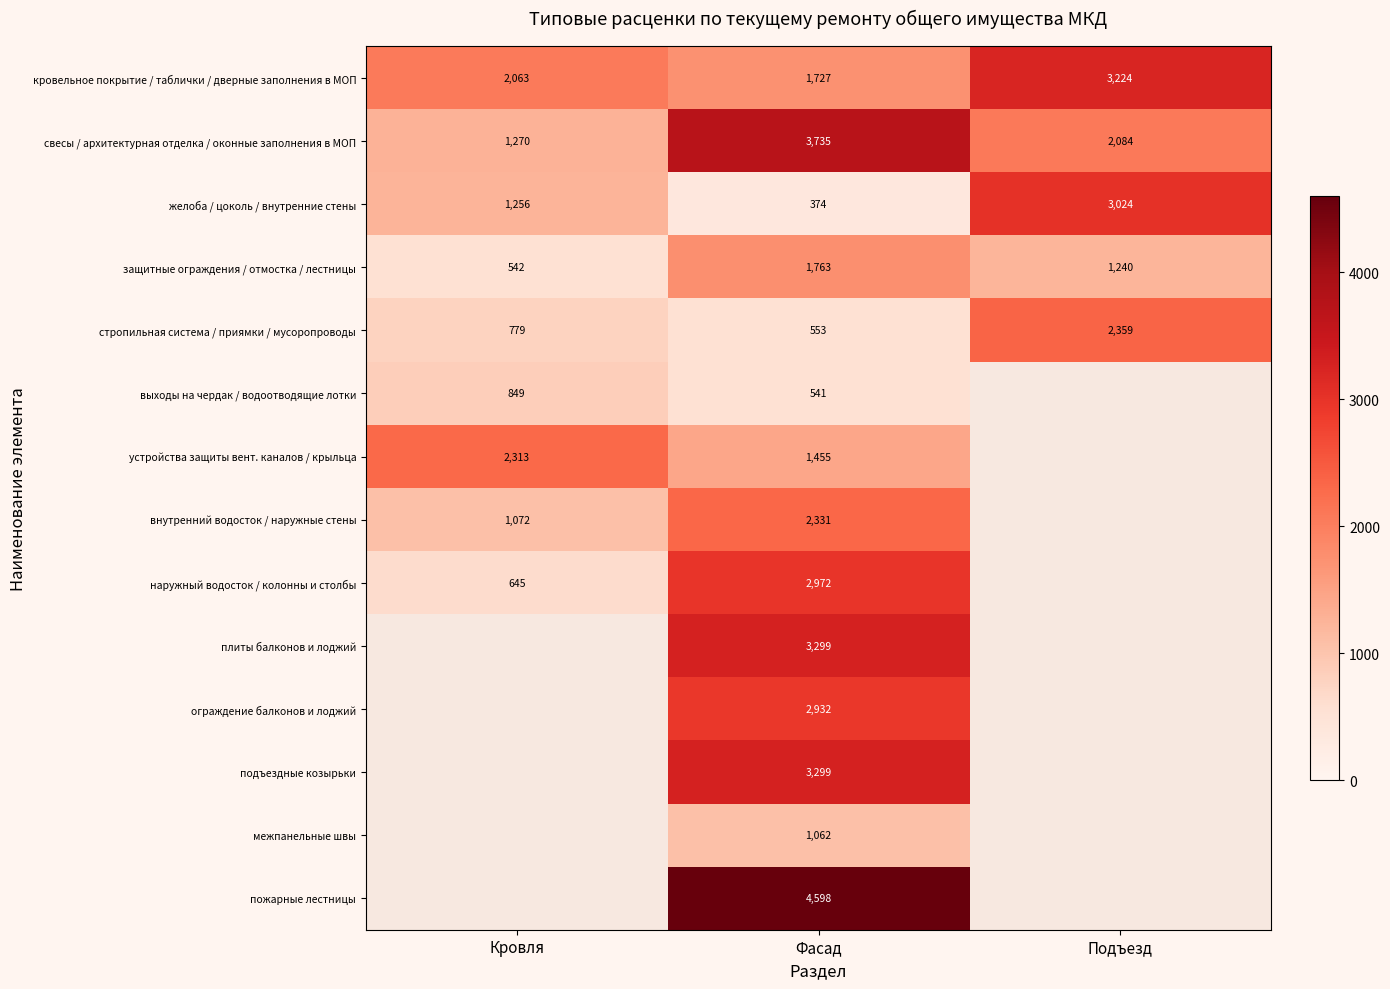

At which label does свесы / архитектурная отделка / оконные заполнения в МОП first exceed 2084?

Фасад